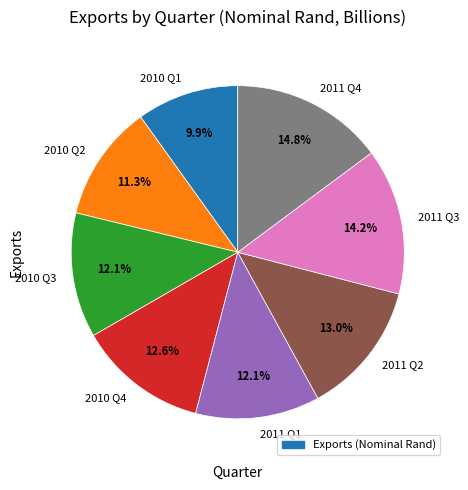

What is the smallest slice in the pie chart?

2010 Q1